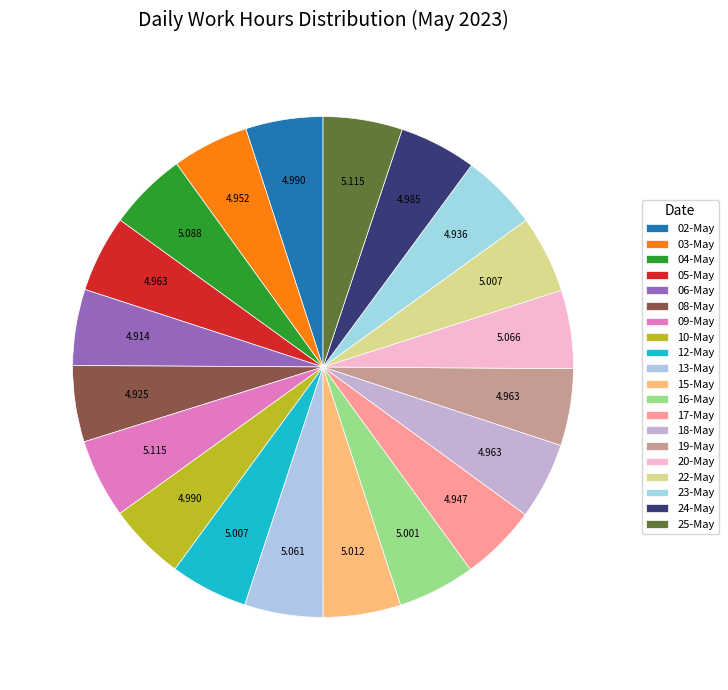

True or false: 02-May accounts for 5% of the total.

True